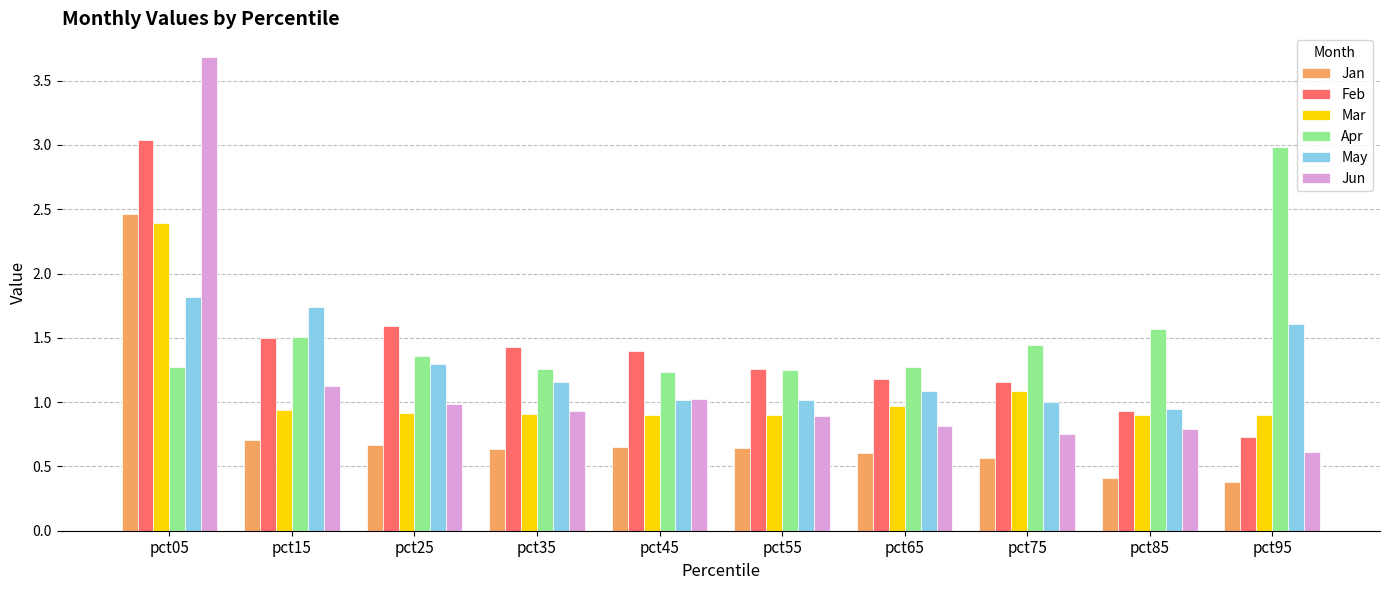

At which category does the chart reach its peak across all series?

pct05